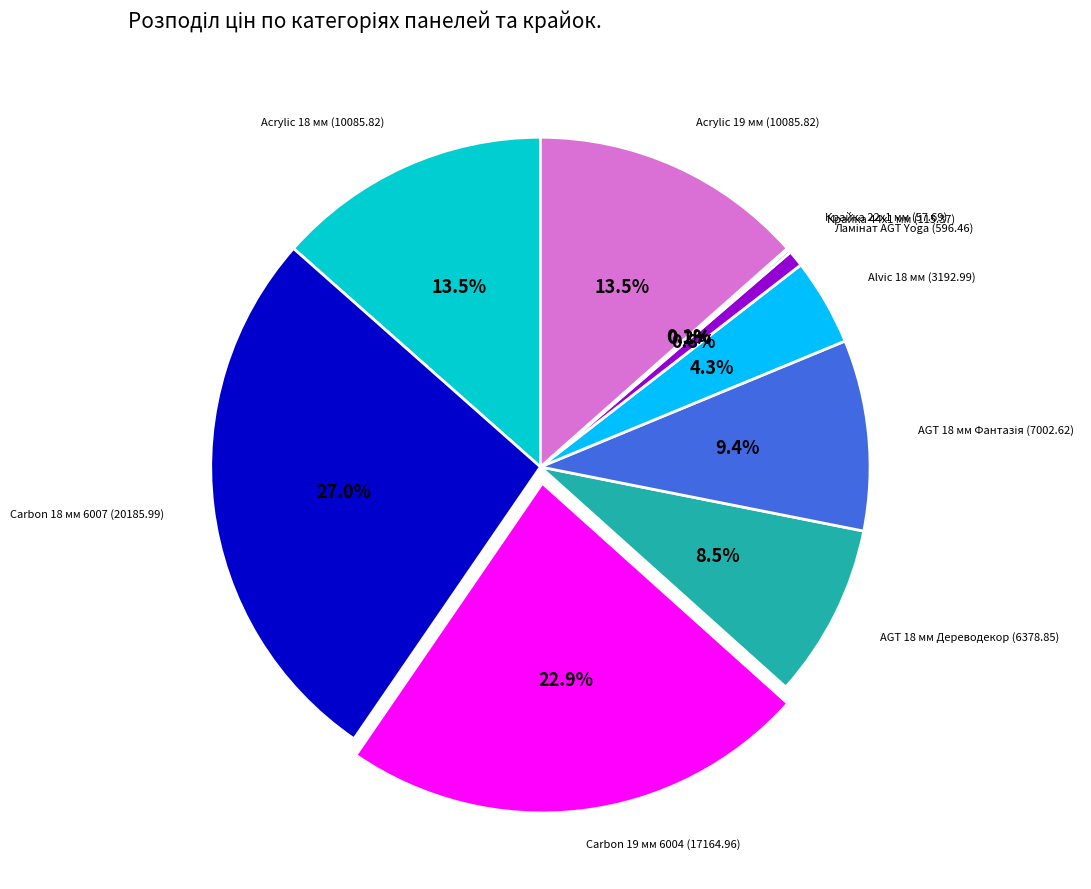

Is there a majority slice in this chart?

No